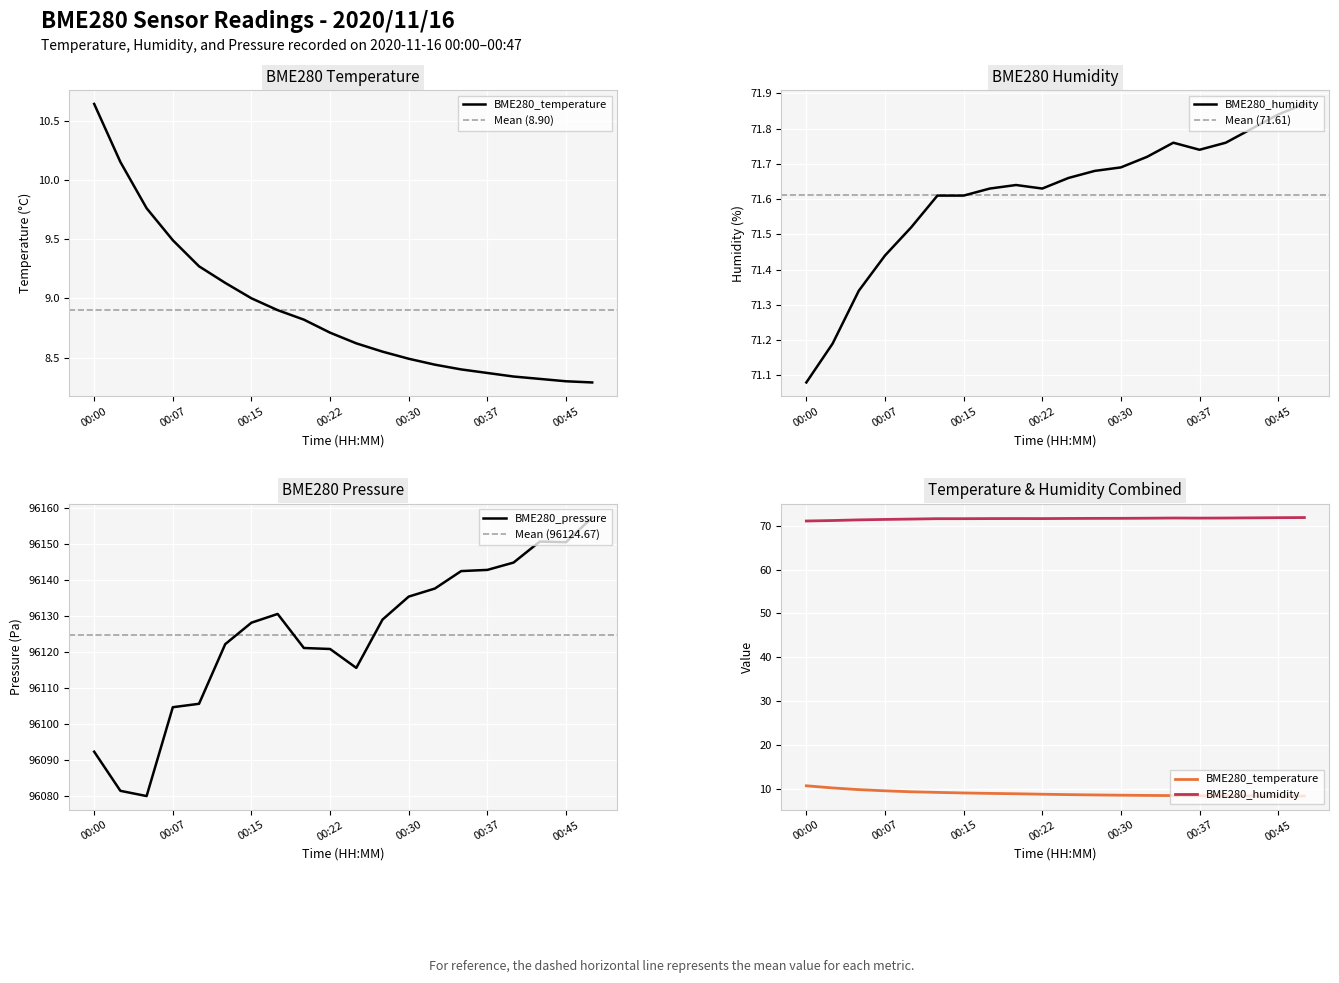

True or false: BME280_pressure and BME280_humidity cross at least once.

False